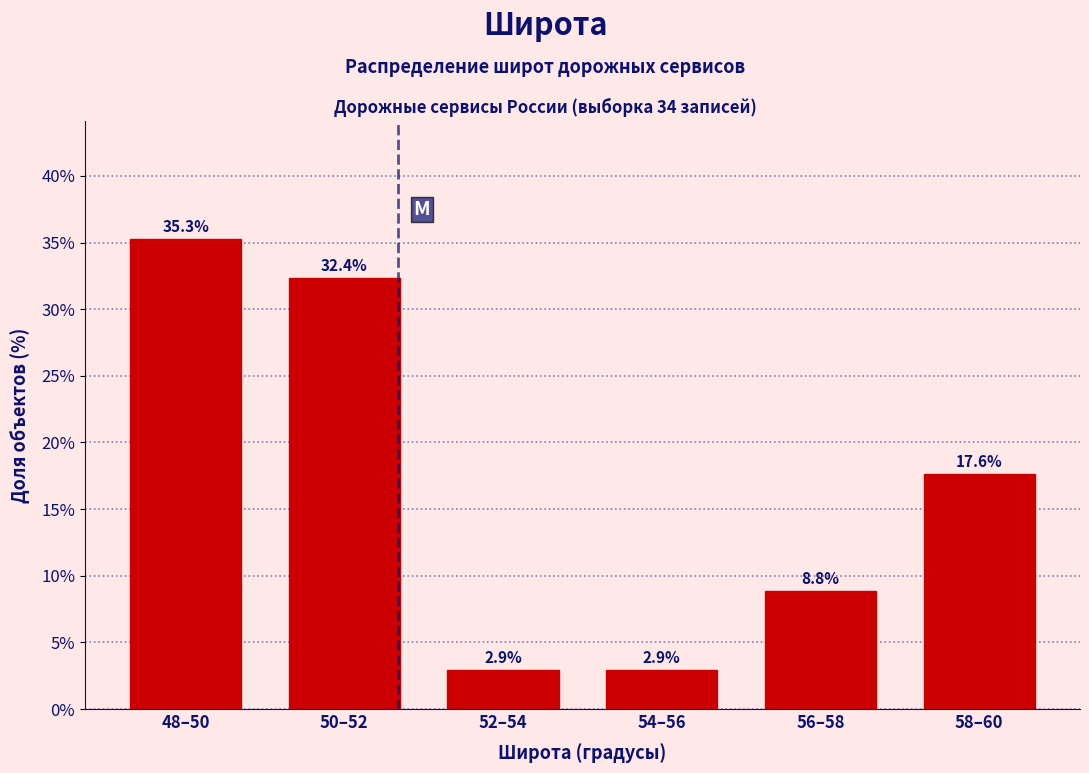

Reading left to right, extract all data points from this chart.

35.3	32.4	2.9	2.9	8.8	17.6